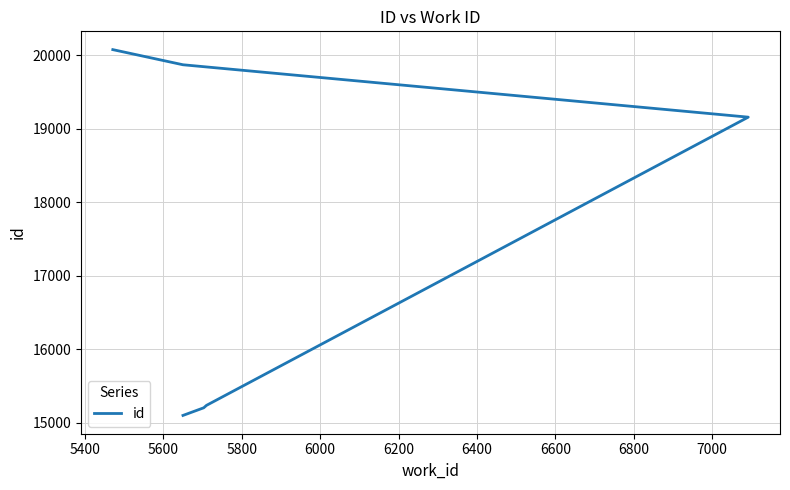

Is this an area chart (filled region under the line)?

No